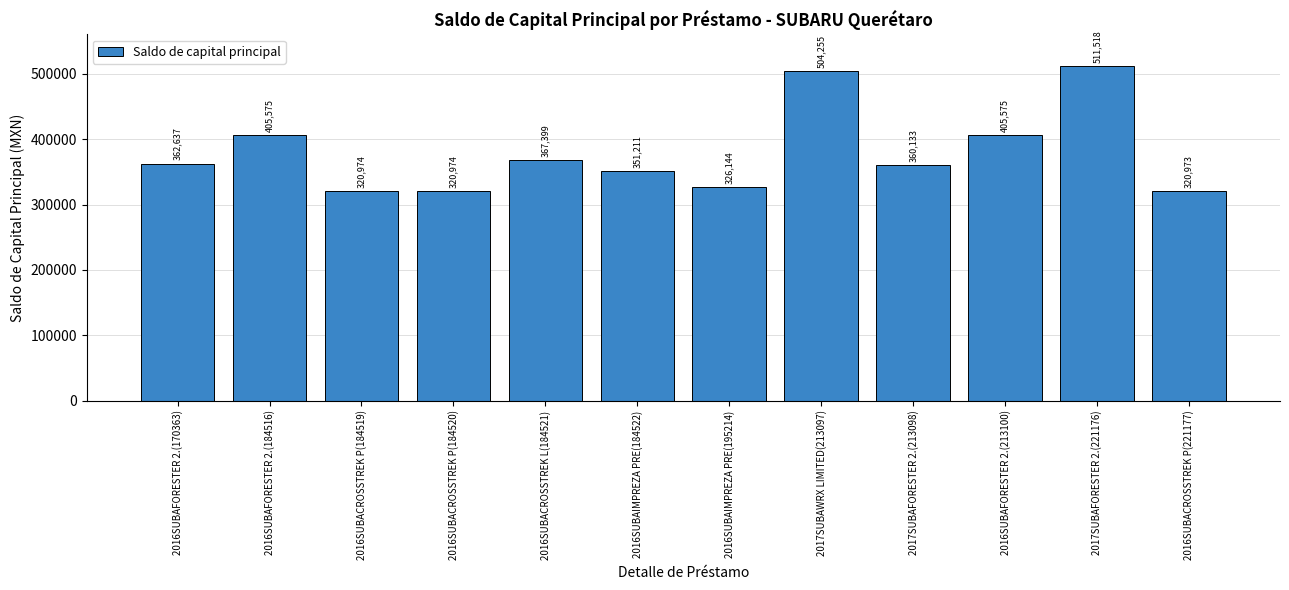

What is the difference between the maximum and minimum values?

190545.1